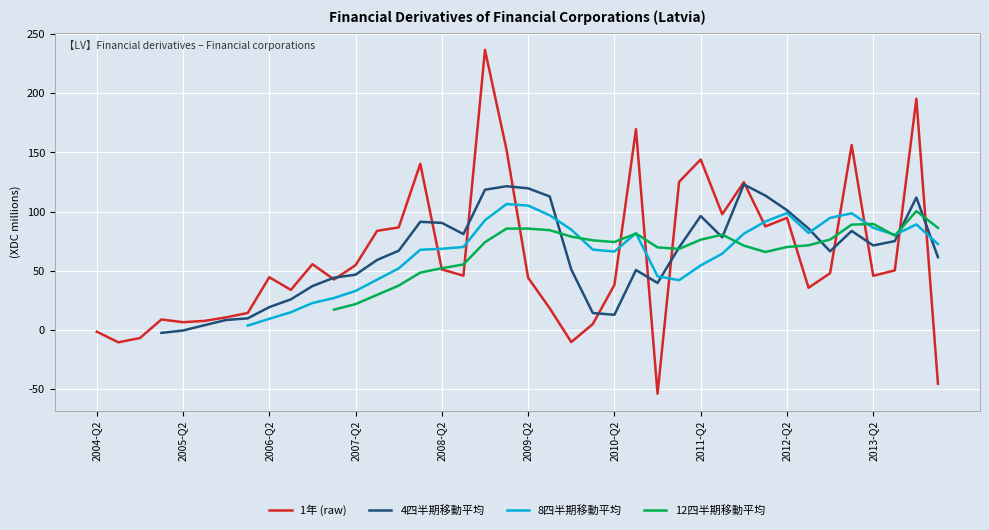

Which series ends up on top after the final intersection of 4四半期移動平均 and 8四半期移動平均?

8四半期移動平均